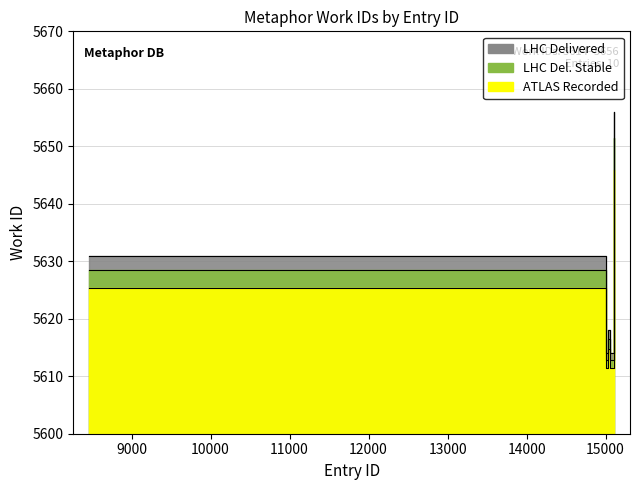

Reading right to left, extract all data points from this chart.

LHC Delivered: 5656.0	5614.0	5614.0	5618.0	5618.0	5614.0	5614.0	5614.0	5614.0	5631.0
LHC Del. Stable: 5651.5	5612.9	5612.9	5616.6	5616.6	5612.9	5612.9	5612.9	5612.9	5628.5
ATLAS Recorded: 5645.9	5611.5	5611.5	5614.8	5614.8	5611.5	5611.5	5611.5	5611.5	5625.4